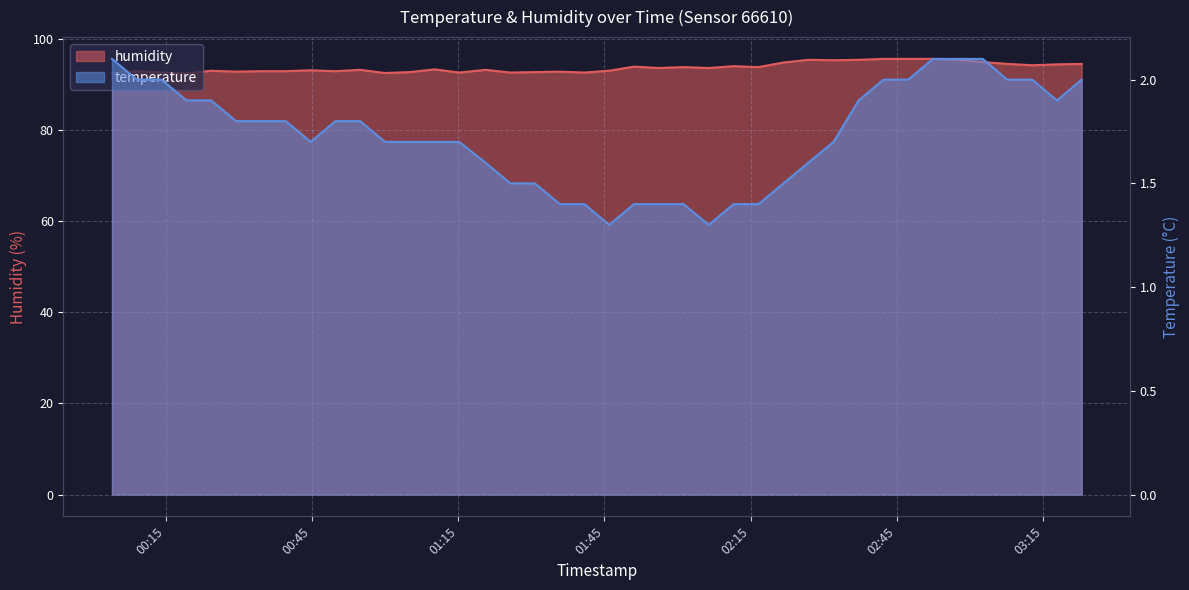

At which label does humidity first exceed 93?

2023-12-28T00:44:44